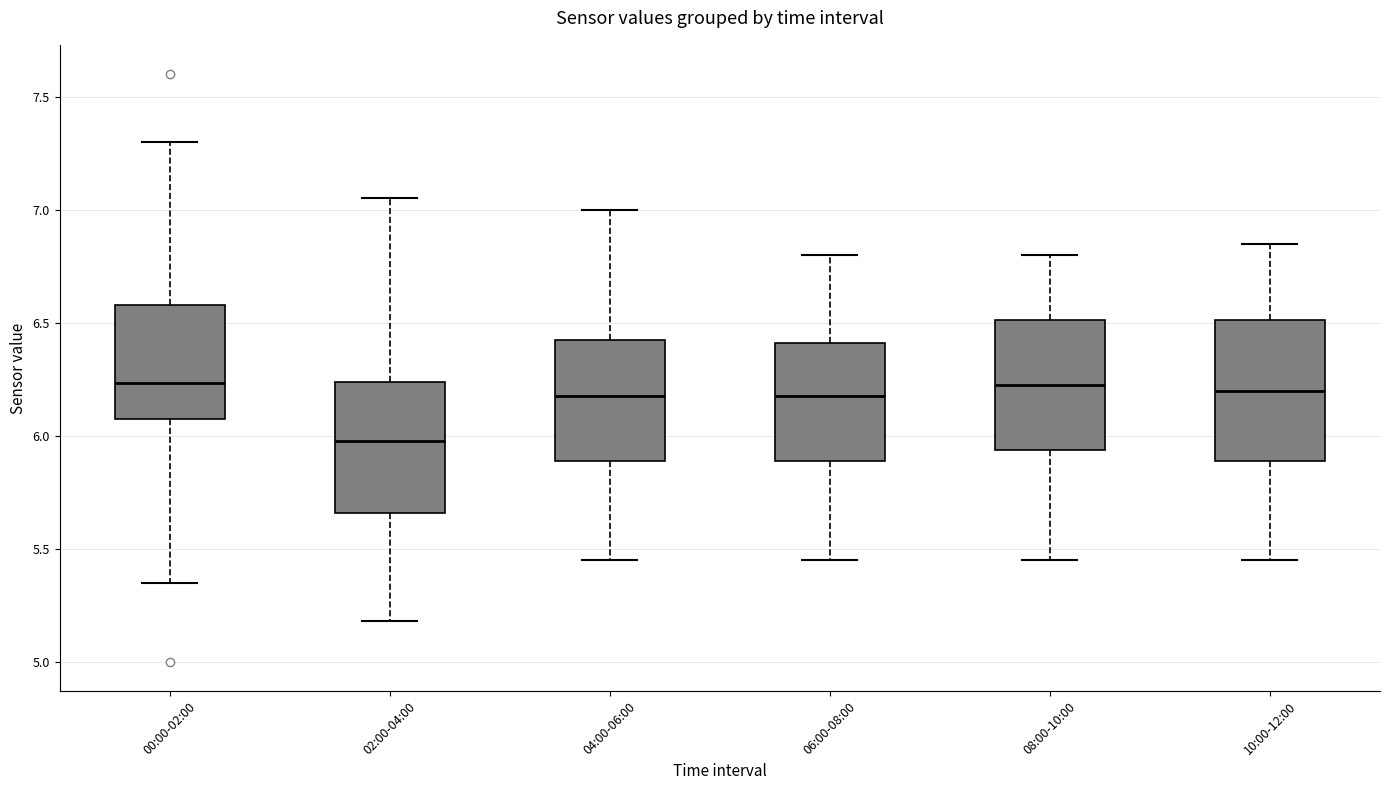

Reading left to right, read every box against the y-axis: the position of its median line, the range the box covers, and the ends of its whiskers. The values are not printed on the chart, so give them approximately, as read against the axis.

00:00-02:00: median 6.25, box 6.10 to 6.60, whiskers 5.35 to 7.30
02:00-04:00: median 6.00, box 5.65 to 6.25, whiskers 5.20 to 7.05
04:00-06:00: median 6.20, box 5.90 to 6.45, whiskers 5.45 to 7.00
06:00-08:00: median 6.20, box 5.90 to 6.40, whiskers 5.45 to 6.80
08:00-10:00: median 6.25, box 5.95 to 6.50, whiskers 5.45 to 6.80
10:00-12:00: median 6.20, box 5.90 to 6.50, whiskers 5.45 to 6.85